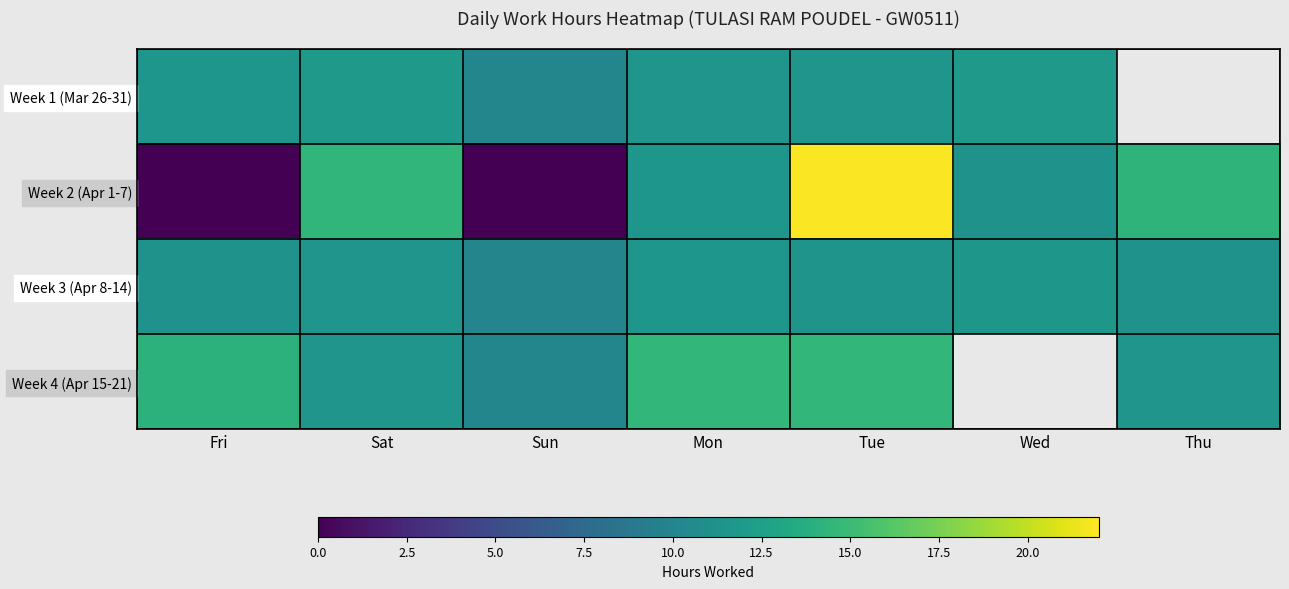

What is the maximum value for Week 3 (Apr 8-14)?

11.6